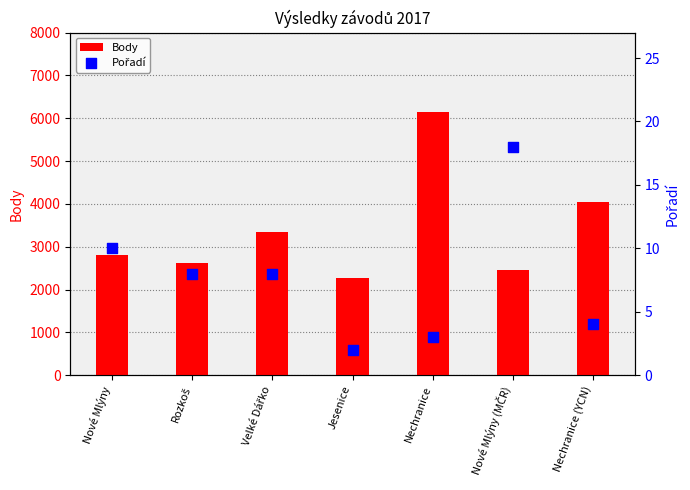

Which series has the largest Y range (max minus min)?

Body